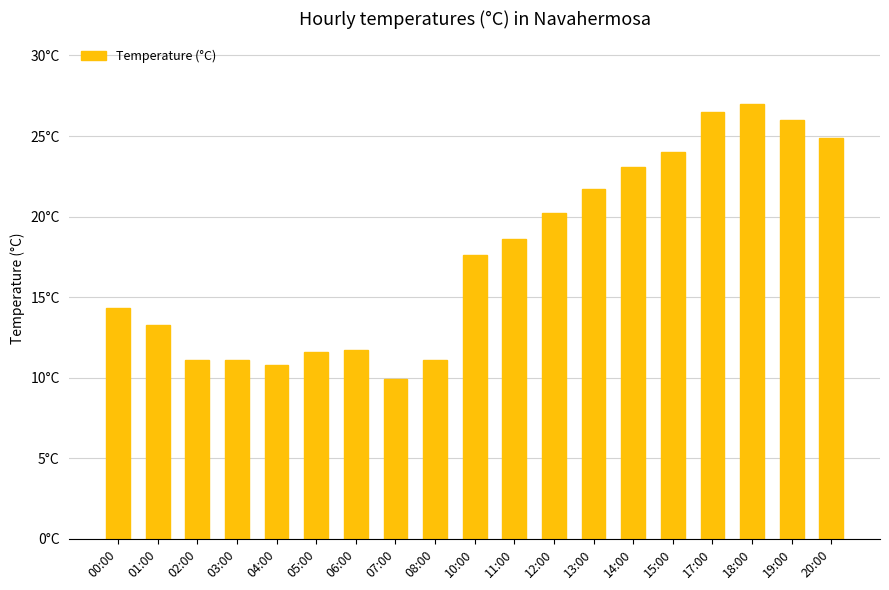

Reading left to right, what are all the values shown in this chart?

00:00=14.3	01:00=13.3	02:00=11.1	03:00=11.1	04:00=10.8	05:00=11.6	06:00=11.7	07:00=9.9	08:00=11.1	10:00=17.6	11:00=18.6	12:00=20.2	13:00=21.7	14:00=23.1	15:00=24.0	17:00=26.5	18:00=27.0	19:00=26.0	20:00=24.9